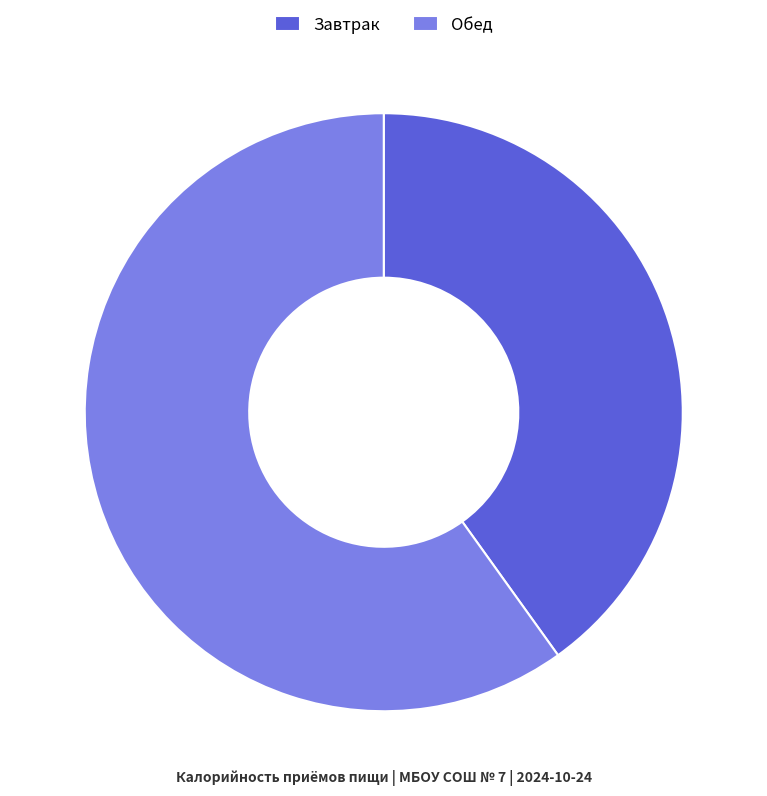

Rank the categories by value from highest to lowest.

Обед, Завтрак